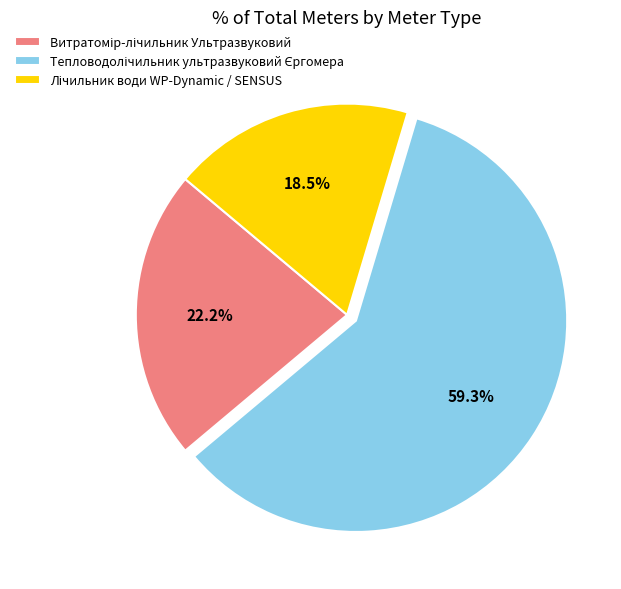

Does any single category account for the majority?

Yes